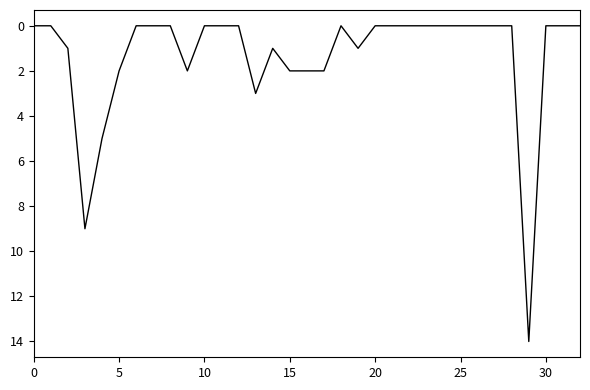

What is the difference between the maximum and minimum values?

14